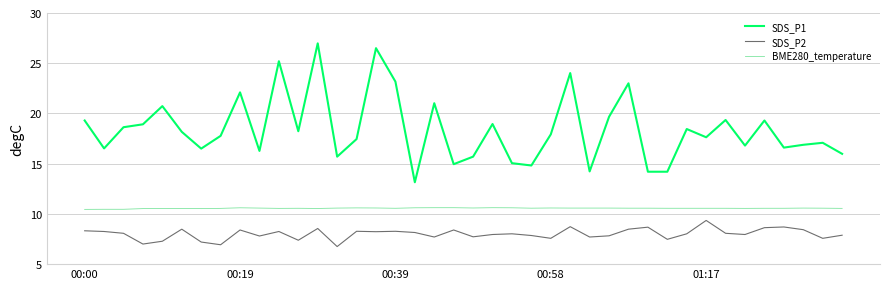

What is the difference between the maximum and minimum values in the SDS_P2 series?

2.6